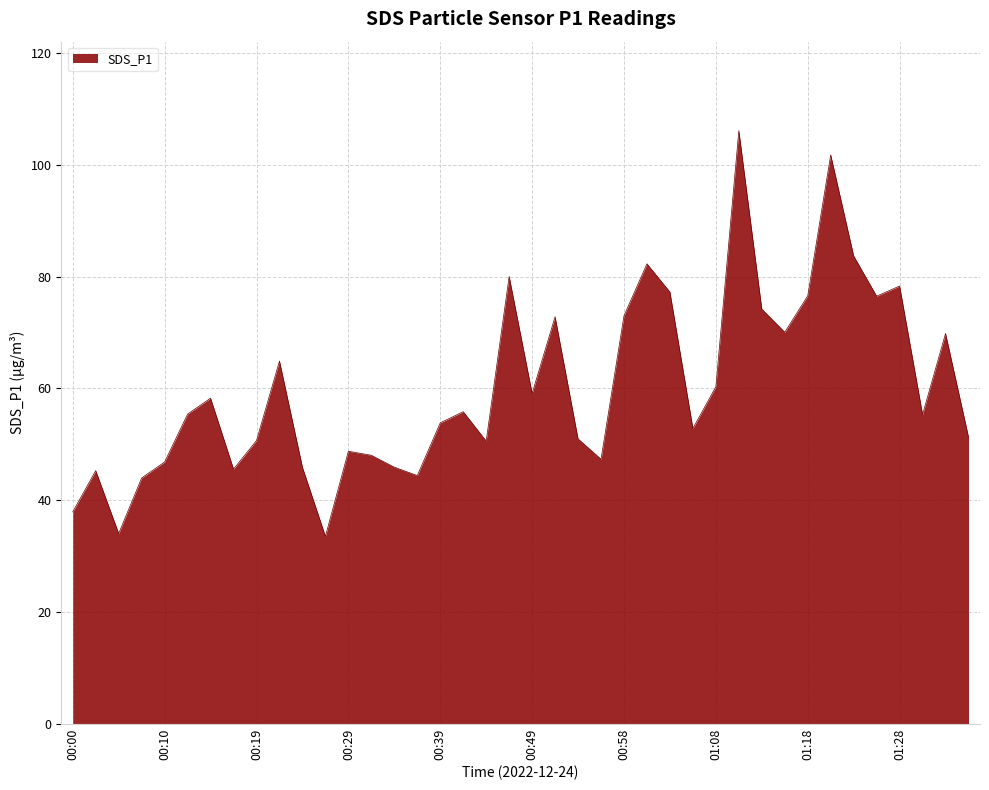

What is the maximum value shown in the chart?

106.1